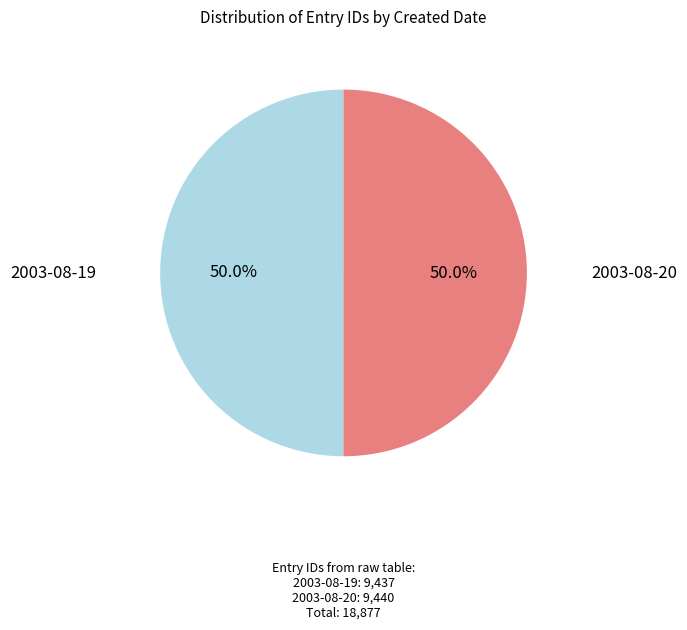

What percentage is NOT represented by 2003-08-20?

50.0%